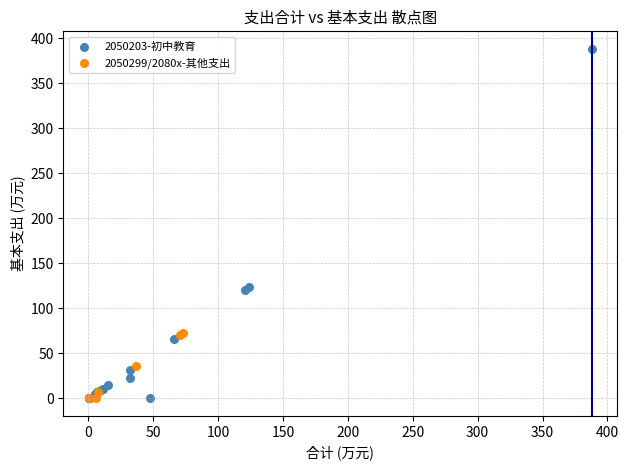

Which series reaches the maximum Y coordinate?

2050203-初中教育